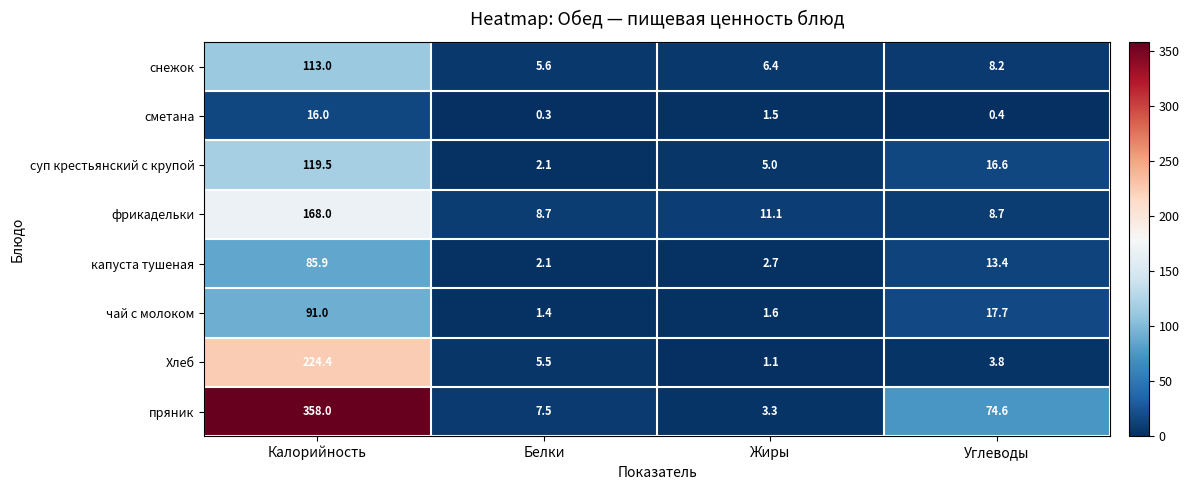

Which category has the highest value across all series?

Калорийность